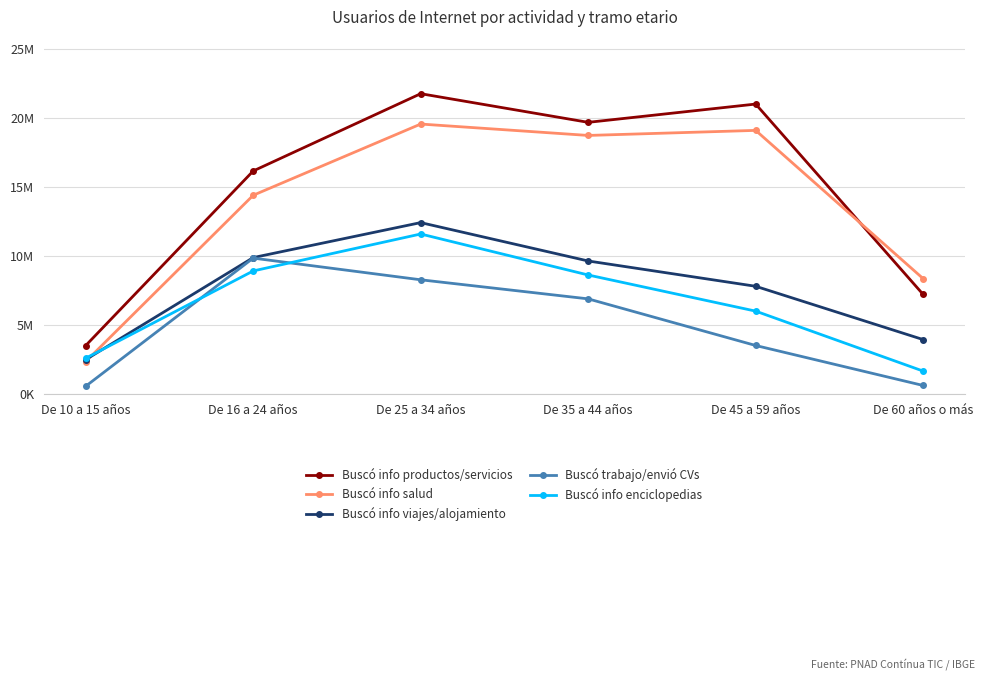

Where do Buscó info enciclopedias and Buscó info viajes/alojamiento first cross each other?

De 10 a 15 años and De 16 a 24 años